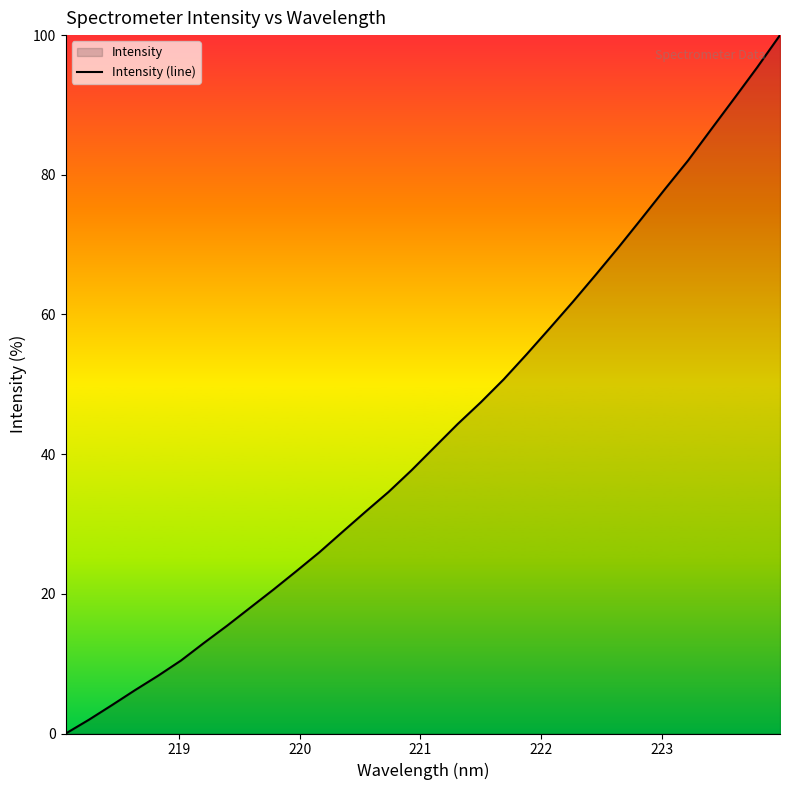

What is the difference between the maximum and minimum values?

100.0